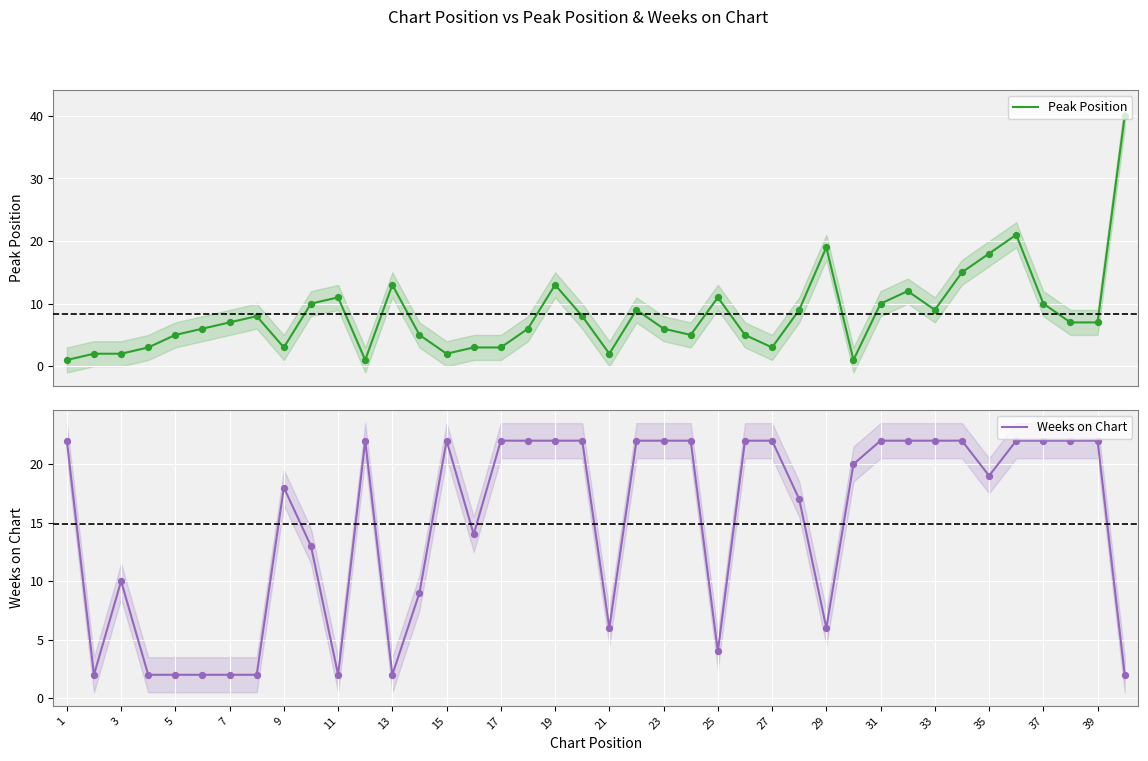

At how many categories does at least one series exceed 23?

1